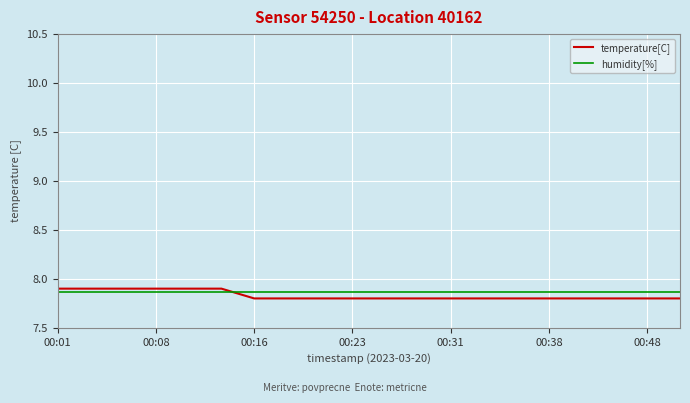

Which series has the largest range (max minus min)?

temperature[C]